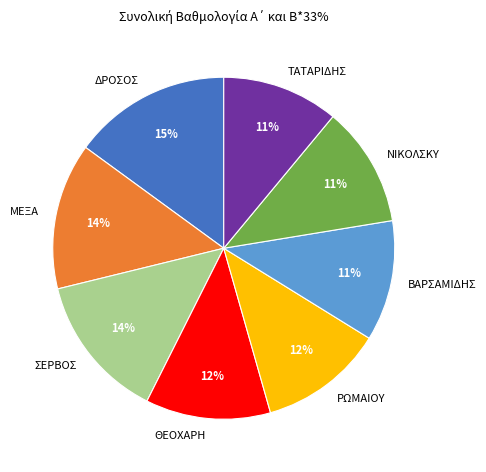

Which has a higher value, ΣΕΡΒΟΣ or ΒΑΡΣΑΜΙΔΗΣ?

ΣΕΡΒΟΣ